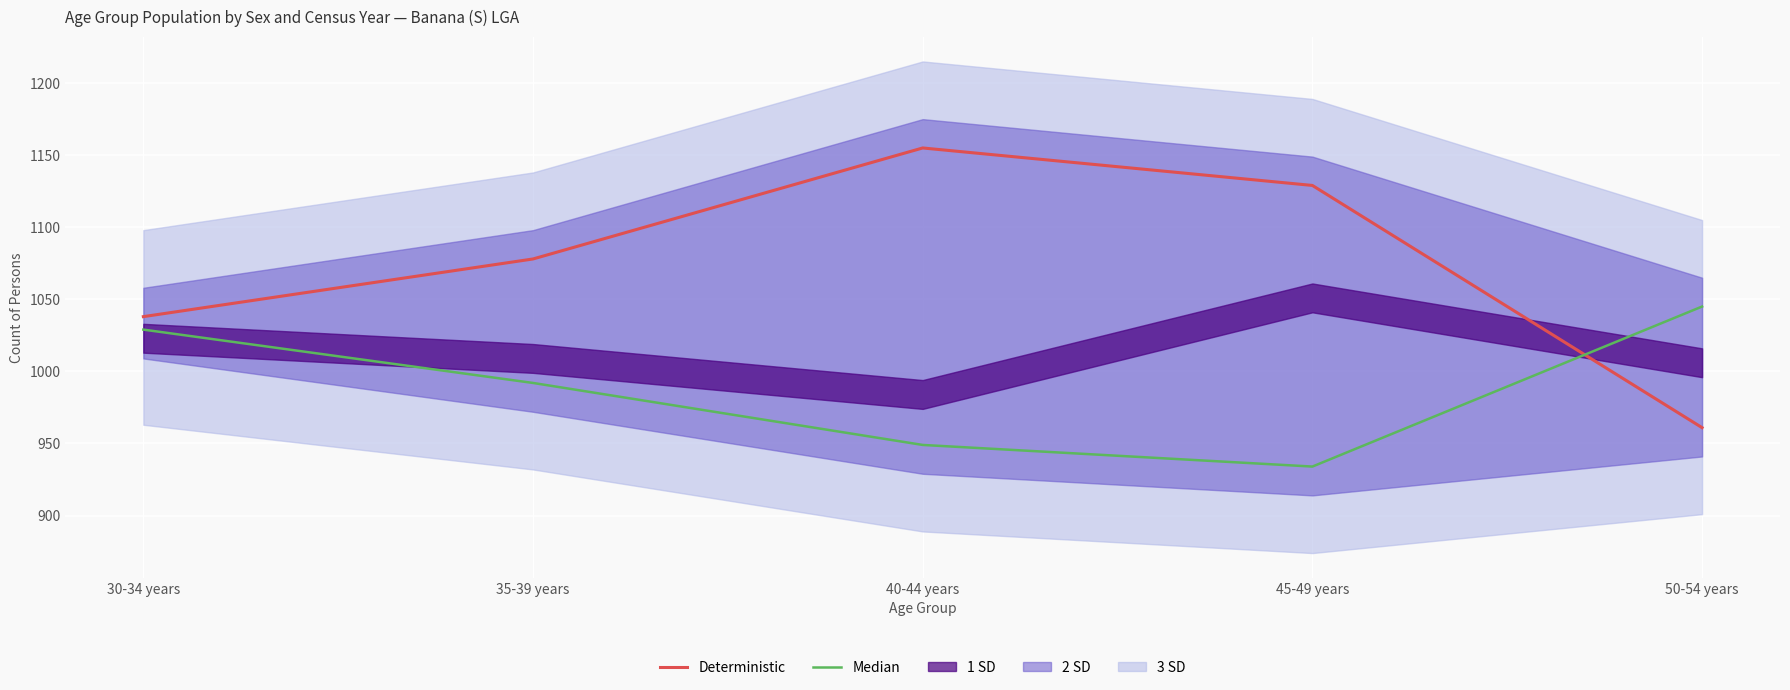

List the labels in order of Deterministic value, largest first.

40-44 years, 45-49 years, 35-39 years, 30-34 years, 50-54 years